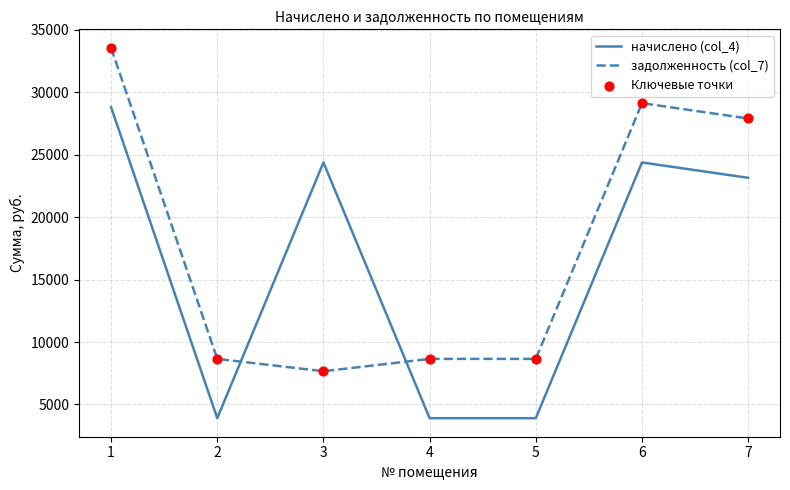

The value of начислено (col_4) at 7 is 41208.0. True or false?

False